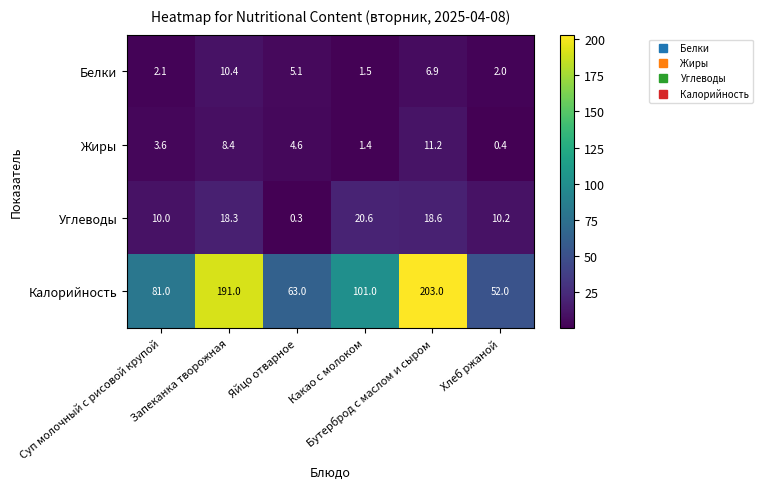

List the series in order of their peak value, lowest first.

Белки, Жиры, Углеводы, Калорийность